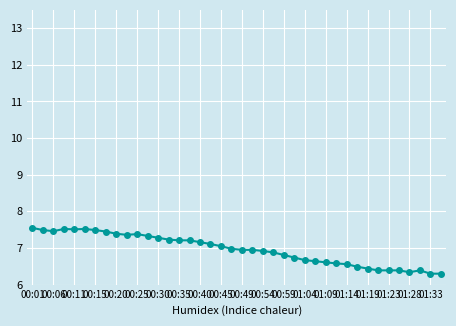

What is the minimum value shown in the chart?

6.3